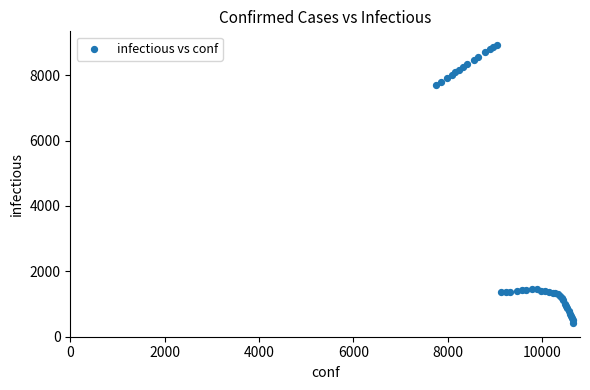

What Y value in the scatter plot is closest to 4670?

7695